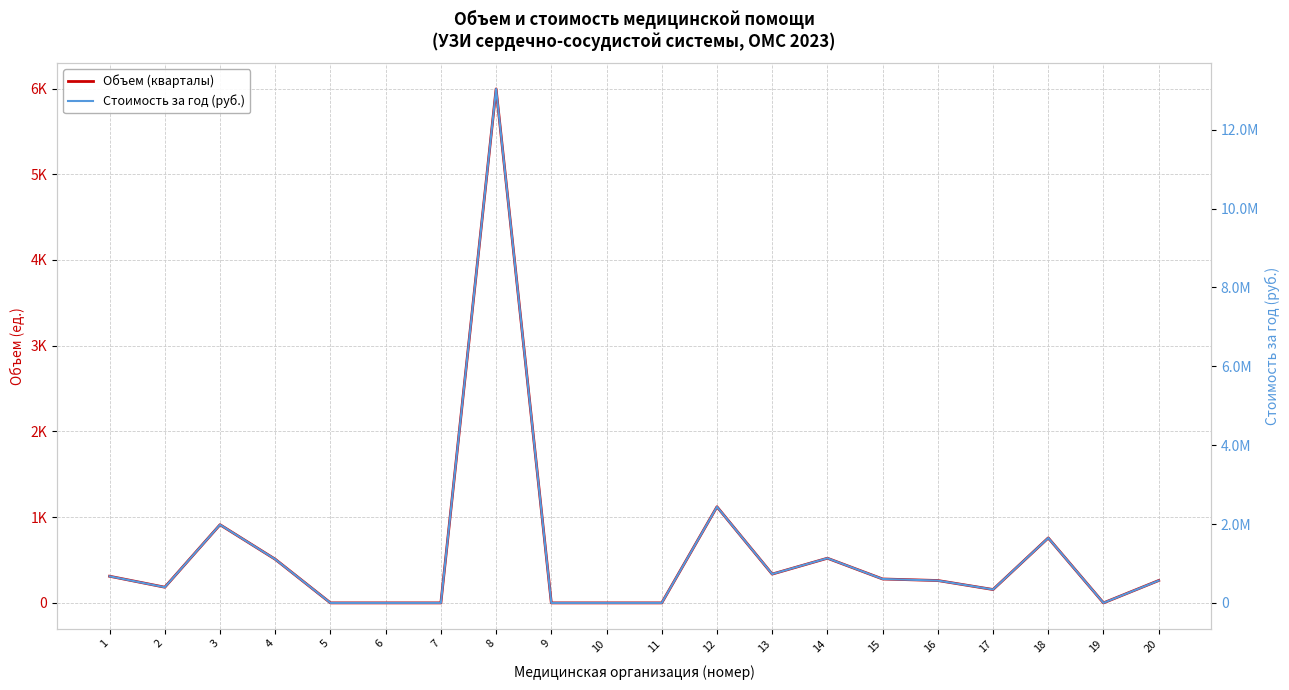

True or false: Объем (кварталы) has more than 2 interior local peaks.

True